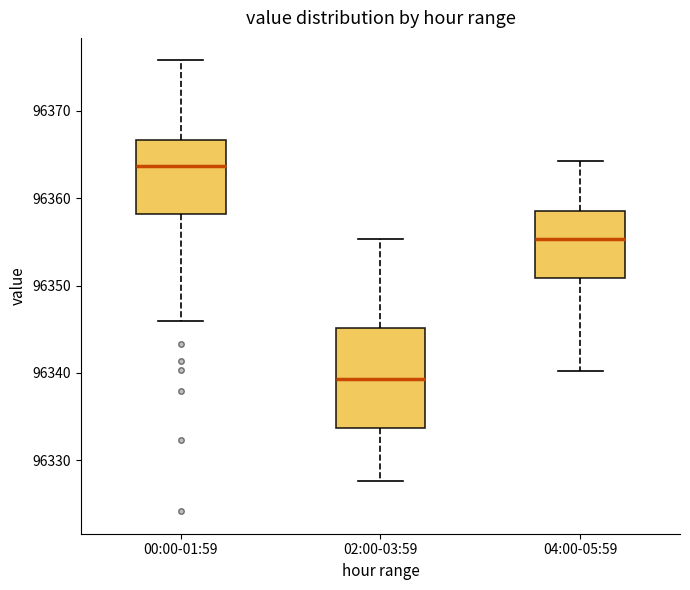

Reading left to right, read every box against the y-axis: the position of its median line, the range the box covers, and the ends of its whiskers. The values are not printed on the chart, so give them approximately, as read against the axis.

00:00-01:59: median 96364, box 96358 to 96367, whiskers 96346 to 96376
02:00-03:59: median 96339, box 96334 to 96345, whiskers 96328 to 96355
04:00-05:59: median 96355, box 96351 to 96359, whiskers 96340 to 96364